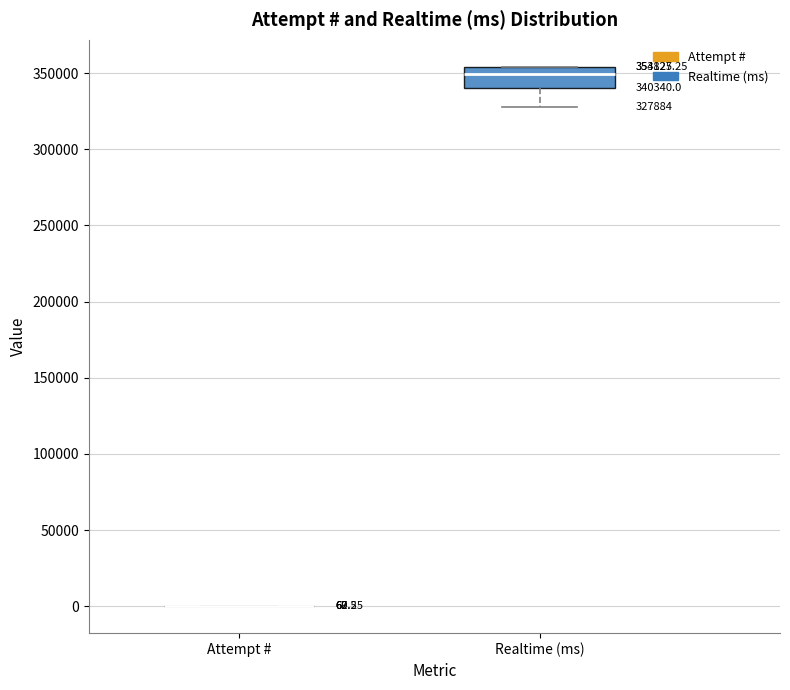

Comparing the boxes themselves (not the whiskers), which one is the tallest?

Realtime (ms)